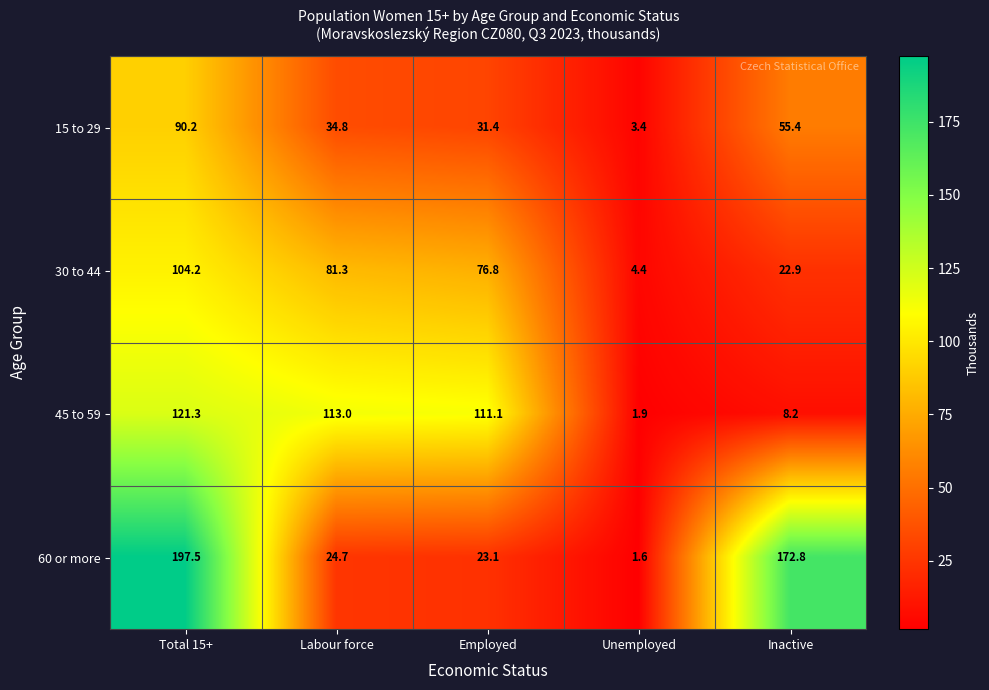

How many series are shown in this chart?

4